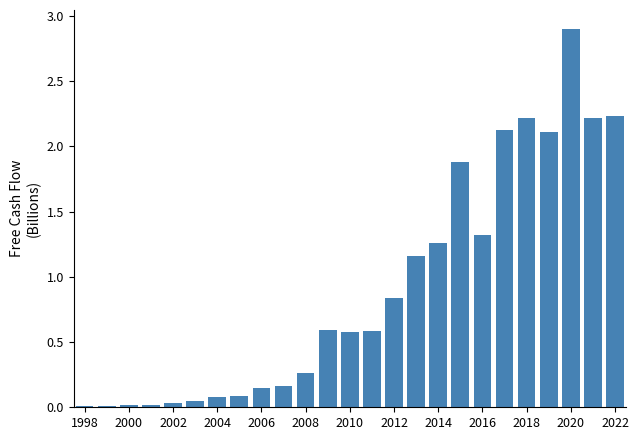

What is the value of the 23rd bar from the left?

2.9